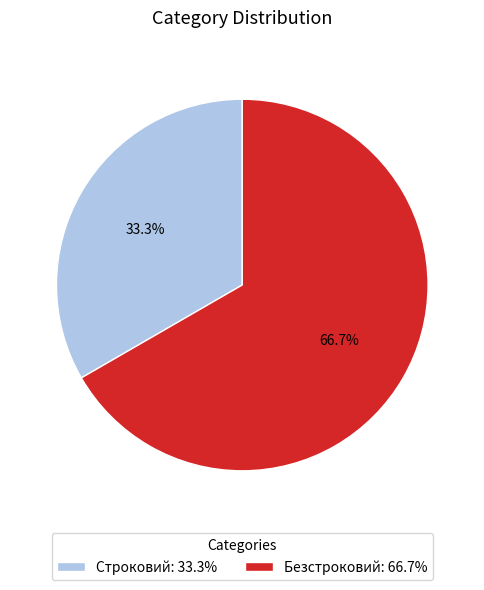

Is it true that Безстроковий is 54% of the pie?

False